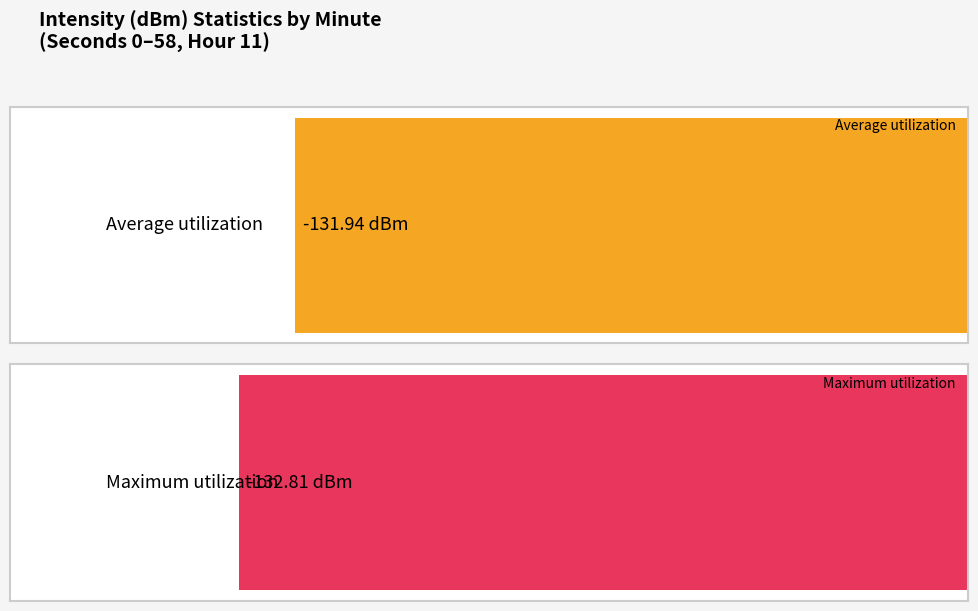

Count the number of data series in this chart.

2